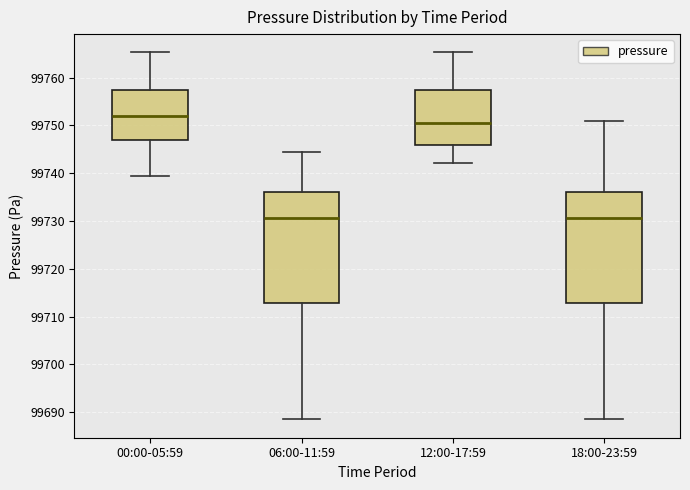

Reading left to right, transcribe this box plot: for each box, give where its median line is, the range the box spans, and where its two whiskers end, as read against the y-axis. The values are not printed on the chart, so give them approximately, as read against the axis.

00:00-05:59: median 99752, box 99747 to 99757, whiskers 99739 to 99765
06:00-11:59: median 99731, box 99713 to 99736, whiskers 99688 to 99744
12:00-17:59: median 99751, box 99746 to 99757, whiskers 99742 to 99765
18:00-23:59: median 99731, box 99713 to 99736, whiskers 99688 to 99751